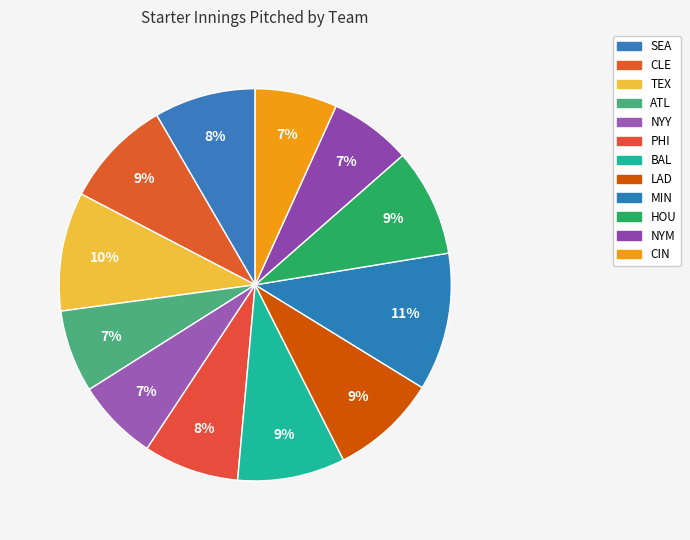

What percentage is the HOU slice, to the nearest percent?

9%